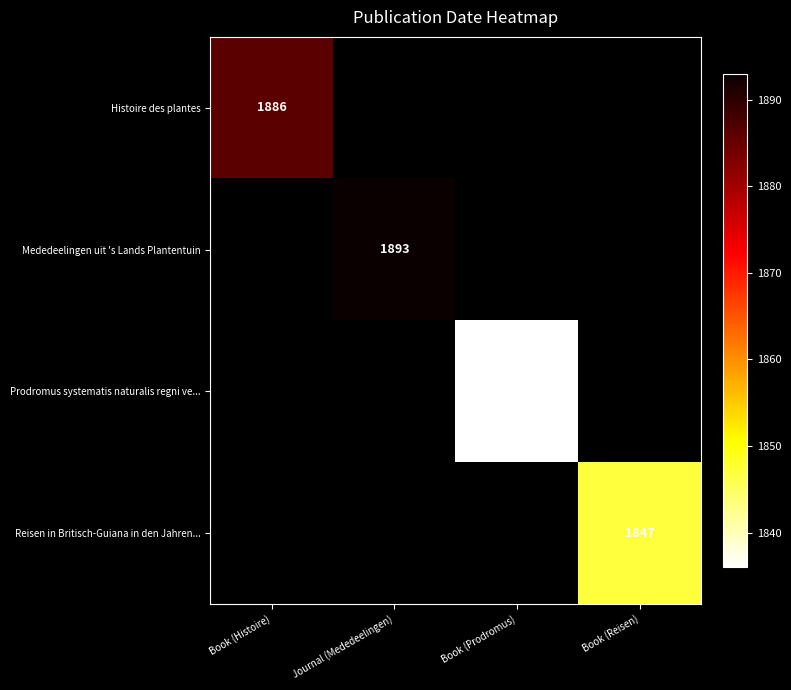

The Histoire des plantes series shows 1886 at Book (Histoire). True or false?

True